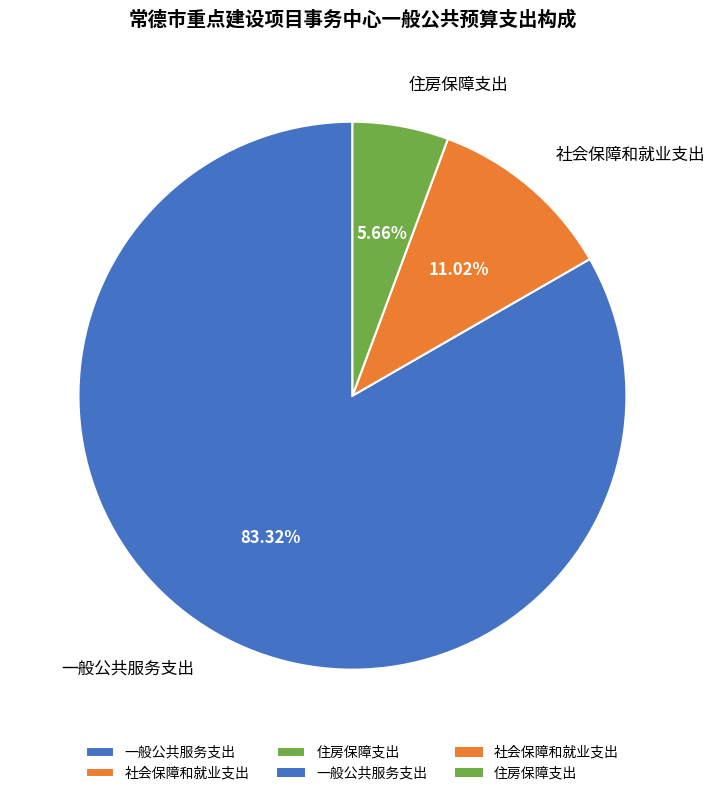

The 社会保障和就业支出 slice represents 1% of the pie. True or false?

False